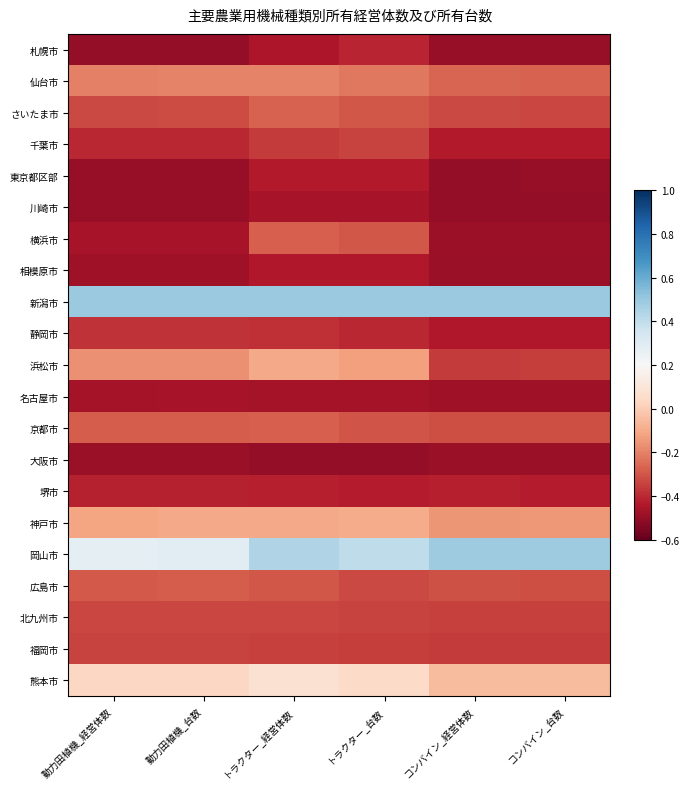

At how many categories does at least one series exceed 0?

6